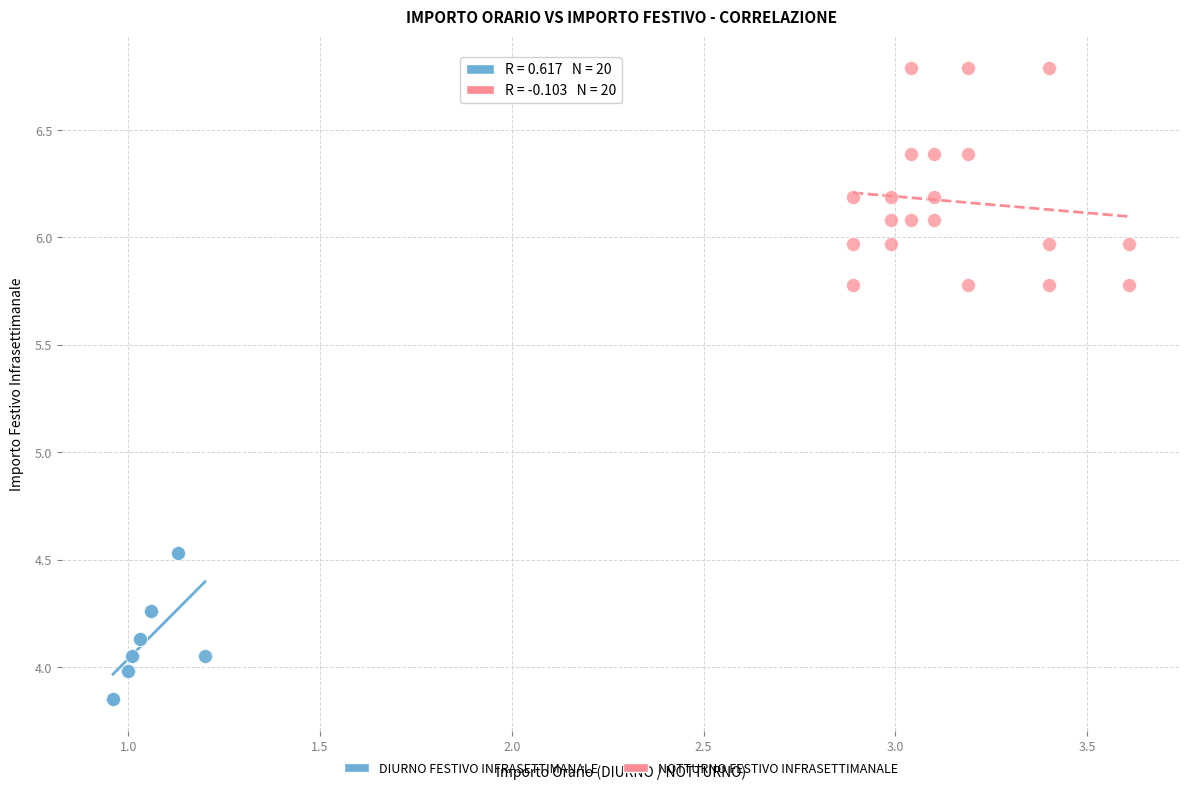

Which series contains the lowest Y value?

DIURNO FESTIVO INFRASETTIMANALE